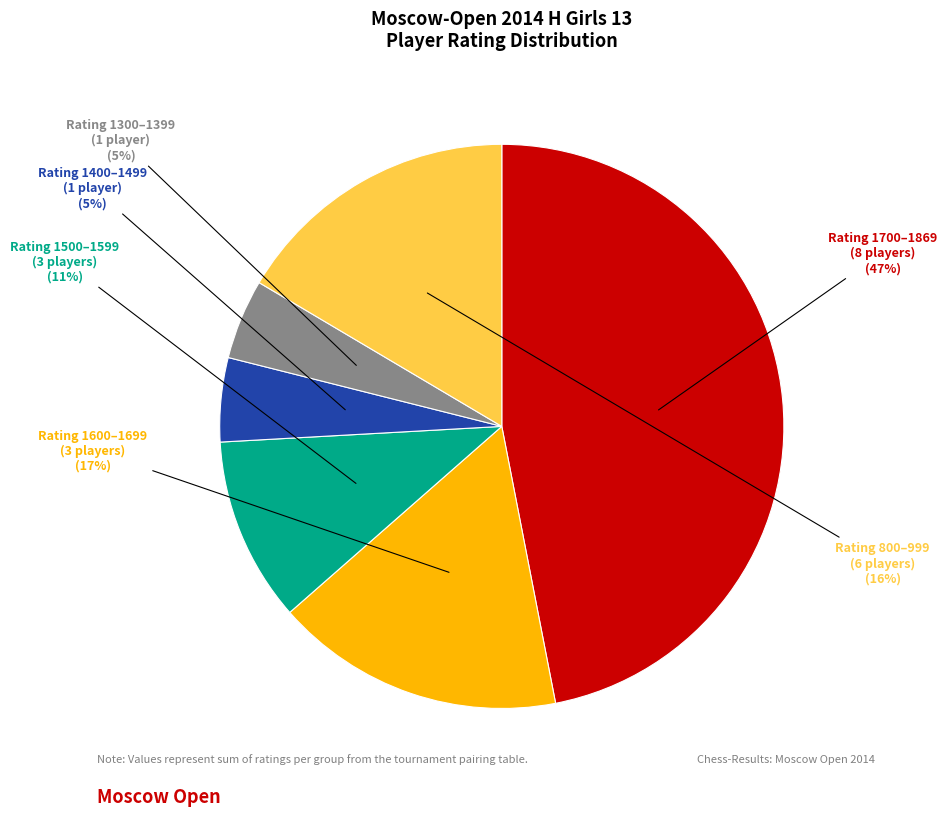

Which category has the biggest portion of the pie?

Rating 1700–1869 (8 players)